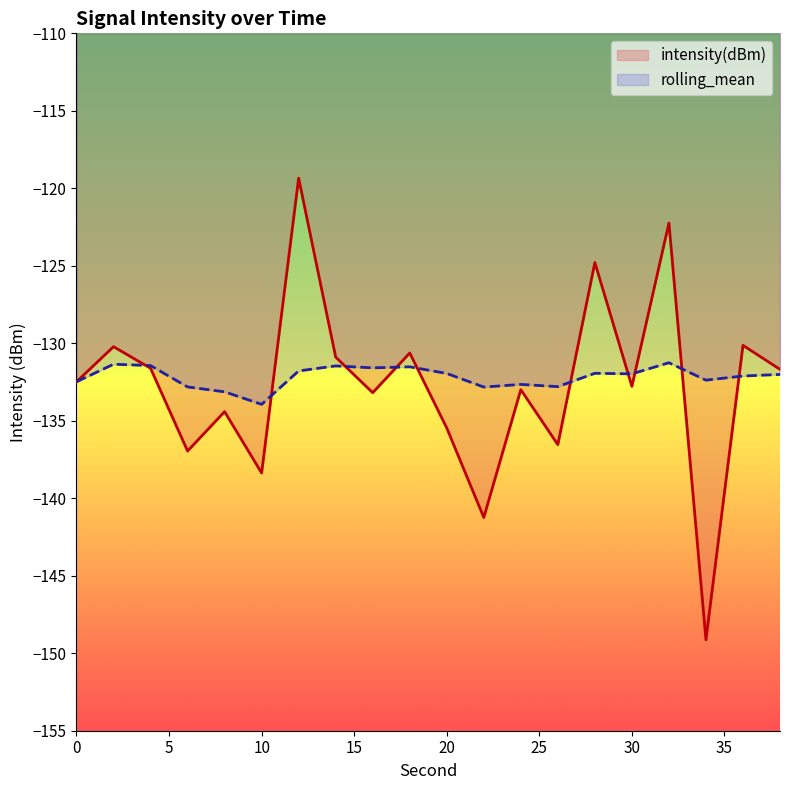

Rank the series by their average value, from lowest to highest.

intensity(dBm), rolling_mean